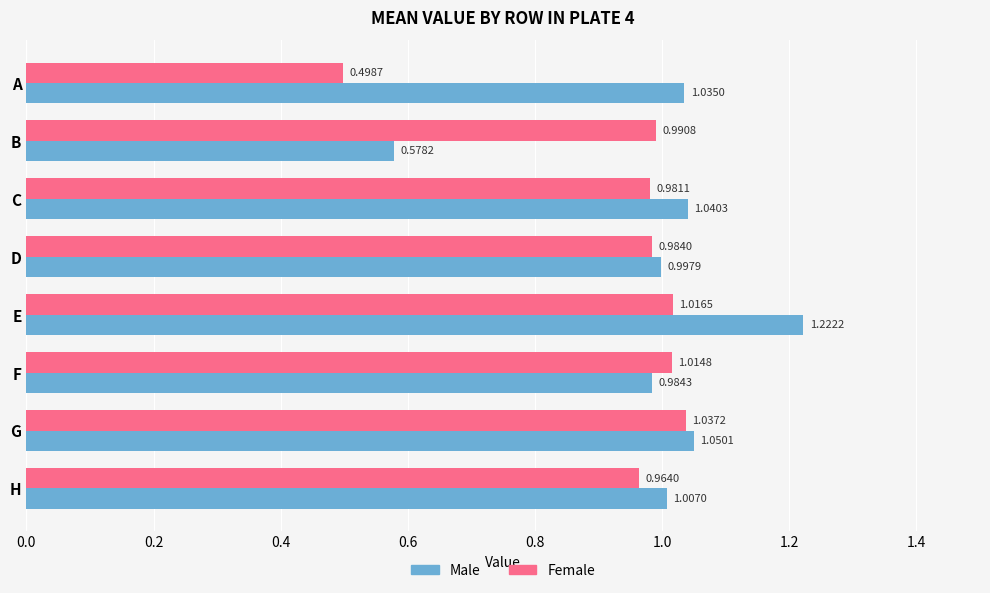

At which category is the sum across all series the highest?

E